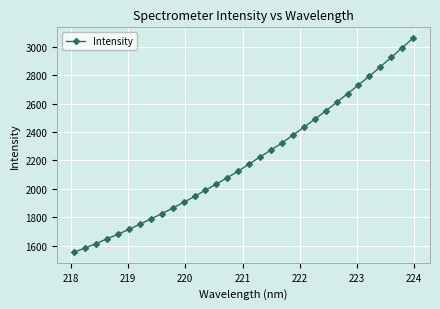

What is the maximum value shown in the chart?

3063.7